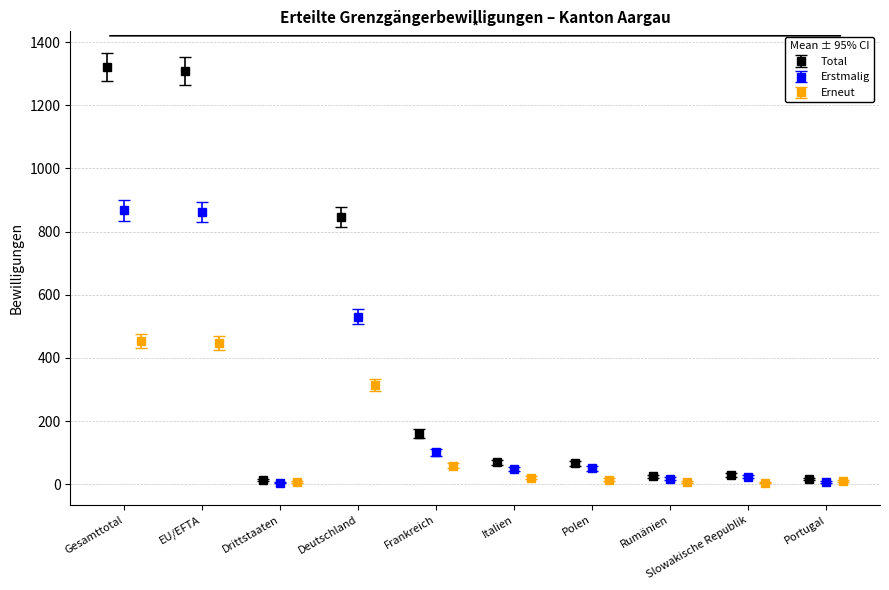

What position from the right is EU/EFTA?

9